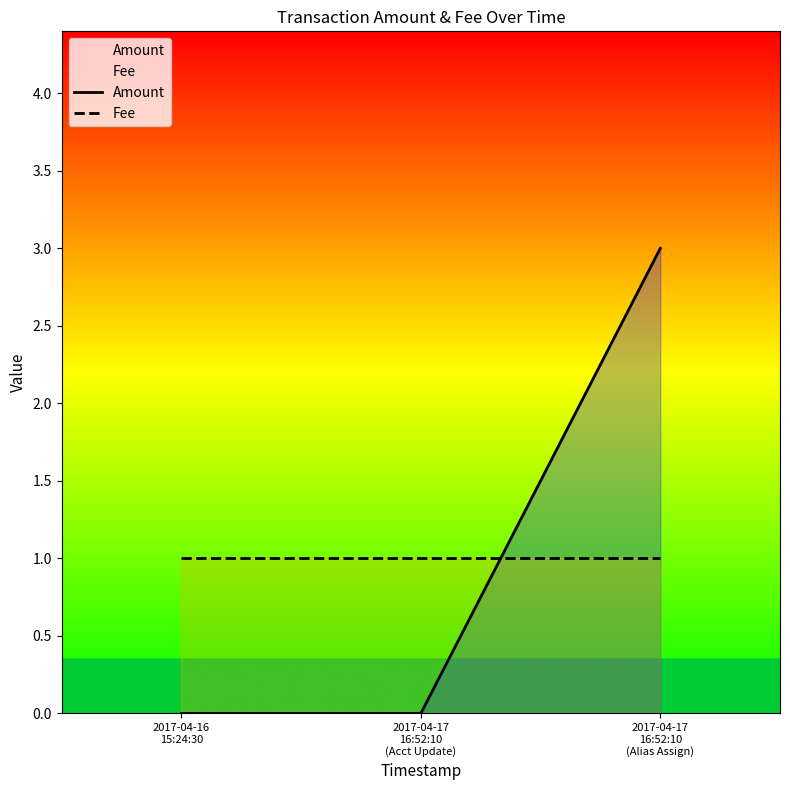

What is the total value across all series at 2017-04-16
15:24:30?

1